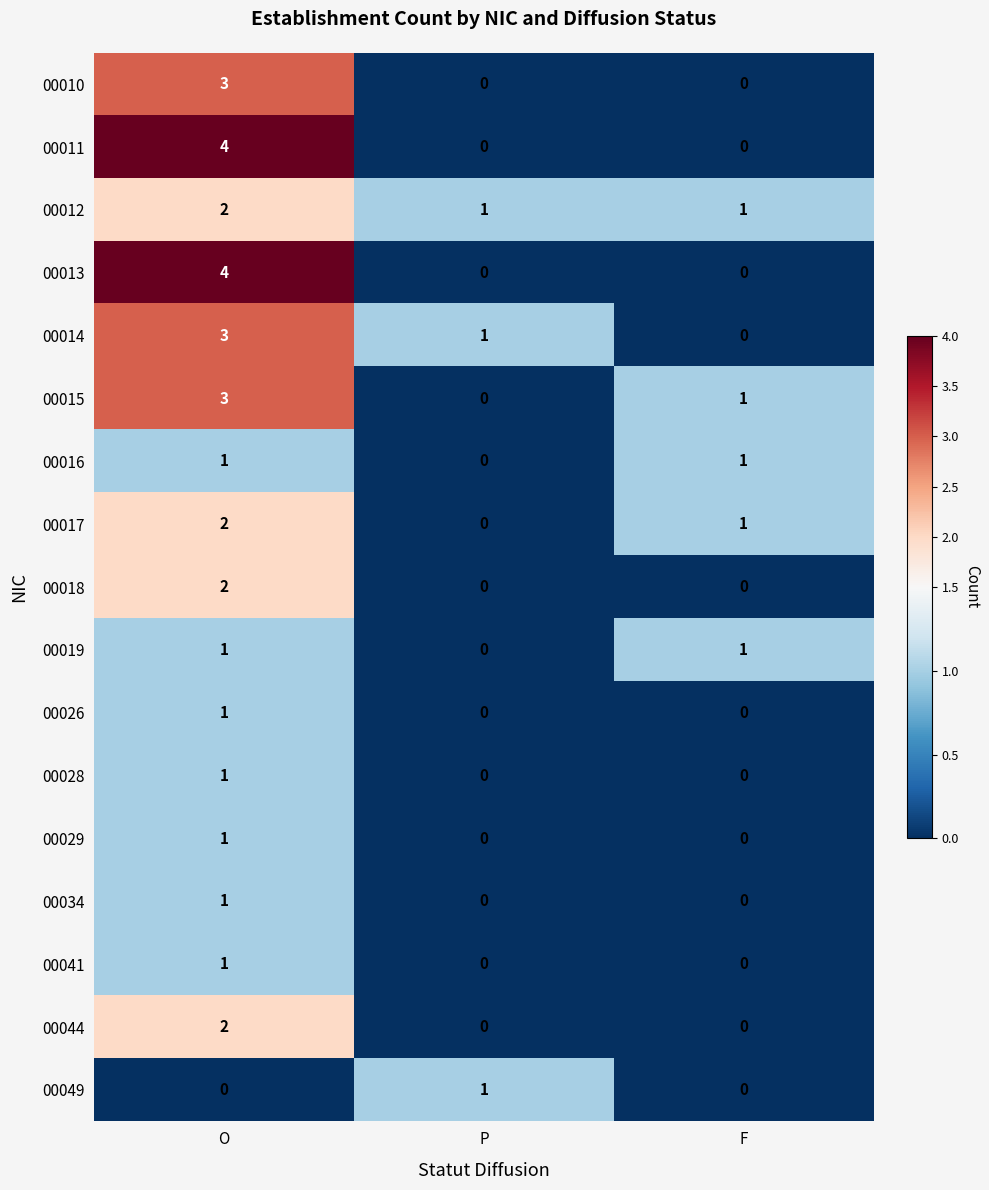

Rank the categories by 00015 value from highest to lowest.

O, F, P